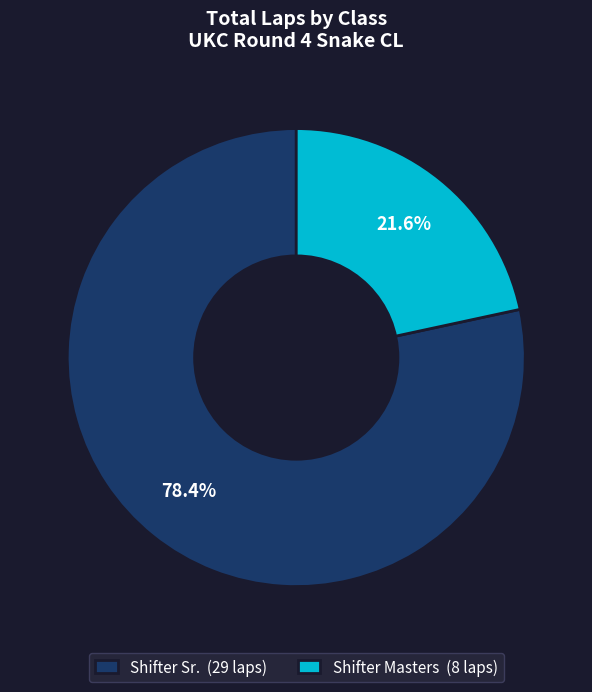

Rank the categories by value from highest to lowest.

Shifter Sr. (29 laps), Shifter Masters (8 laps)